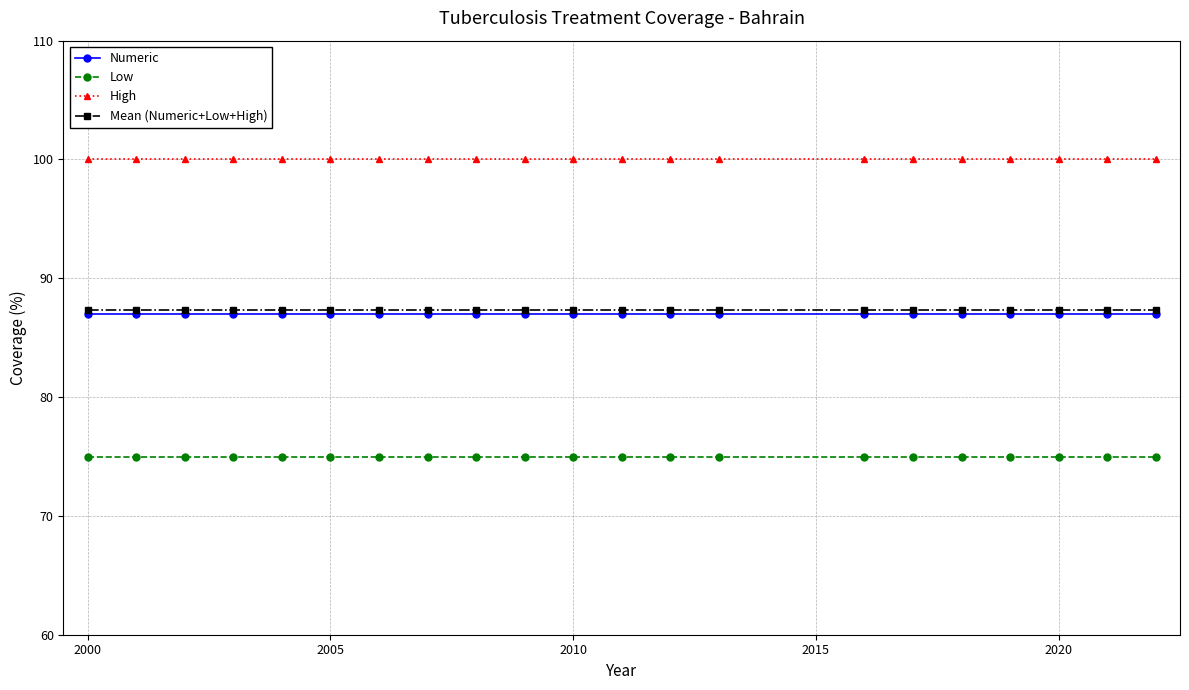

Which series has the largest total across all categories?

High